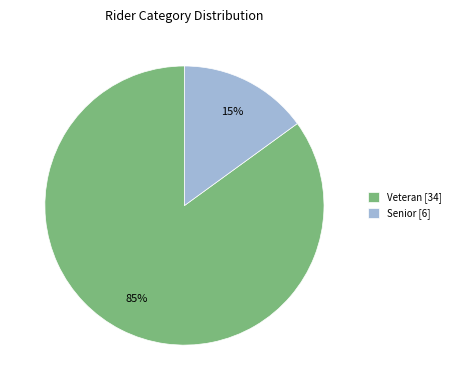

What is the smallest slice in the pie chart?

Senior